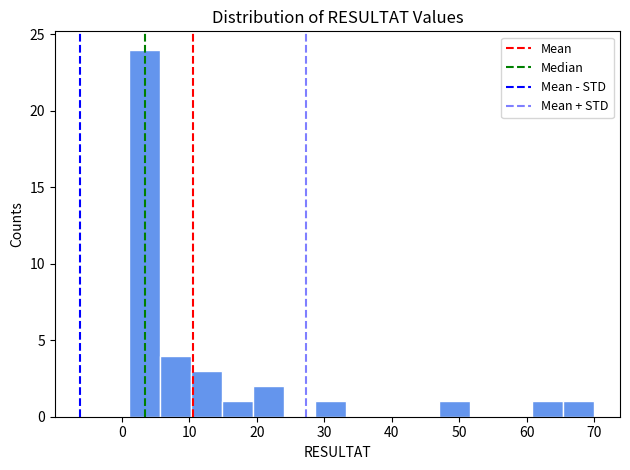

Which range on the x-axis has the tallest bar?

1.0 to 5.6